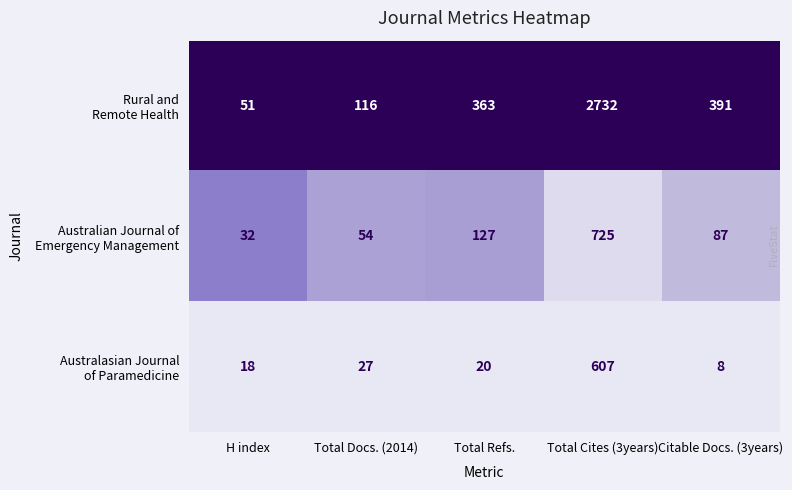

At which category is the sum across all series the highest?

Total Cites (3years)